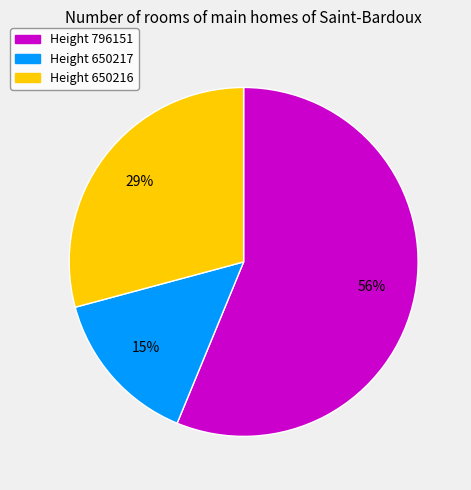

To the nearest percent, what is the average slice percentage?

33%